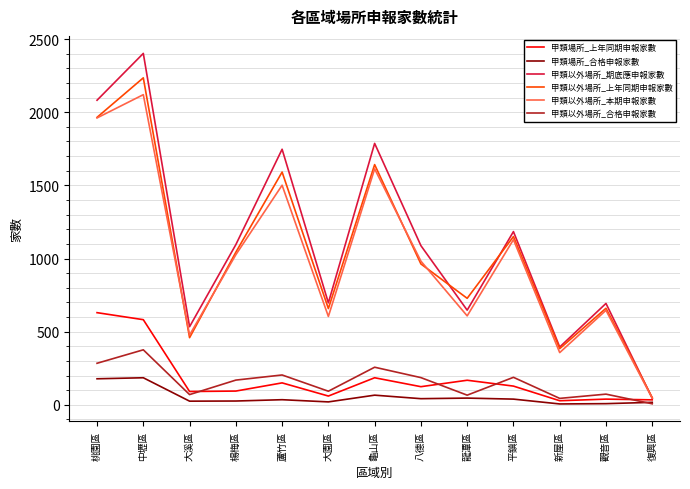

What is the difference between the maximum and second lowest values in the 甲類場所_合格申報家數 series?

177